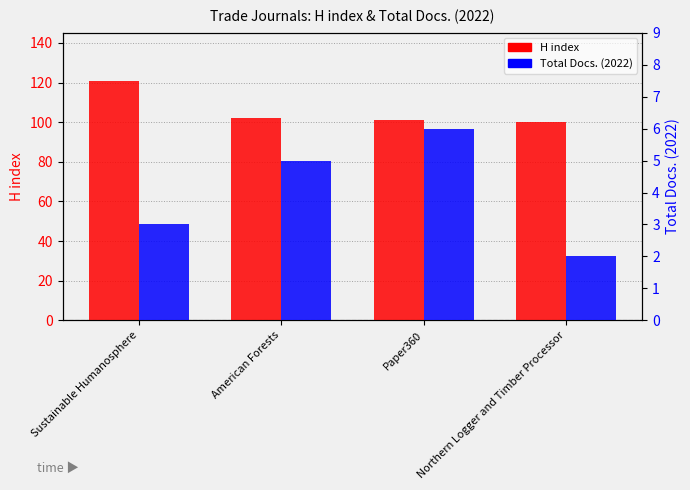

Is it true that H index equals 183 at American Forests?

False